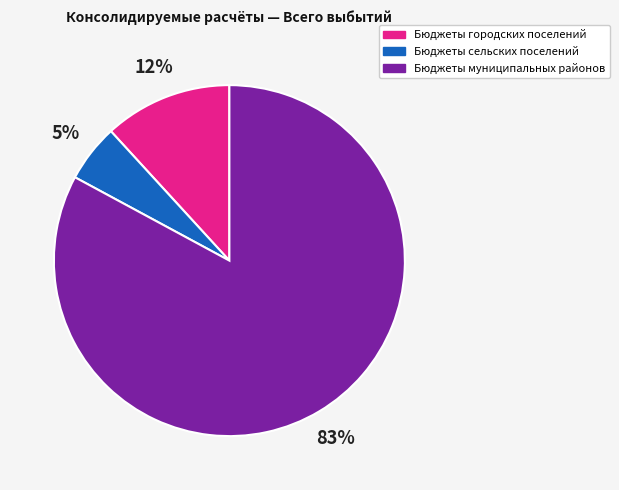

How many slices are in this pie chart?

3